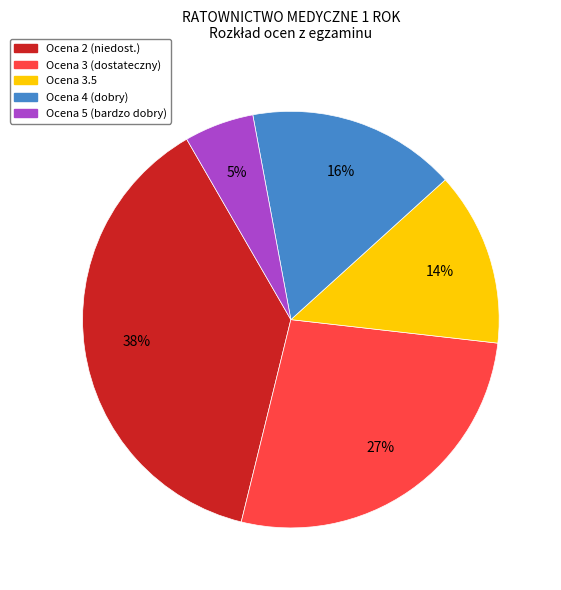

How many segments does this pie chart have?

5